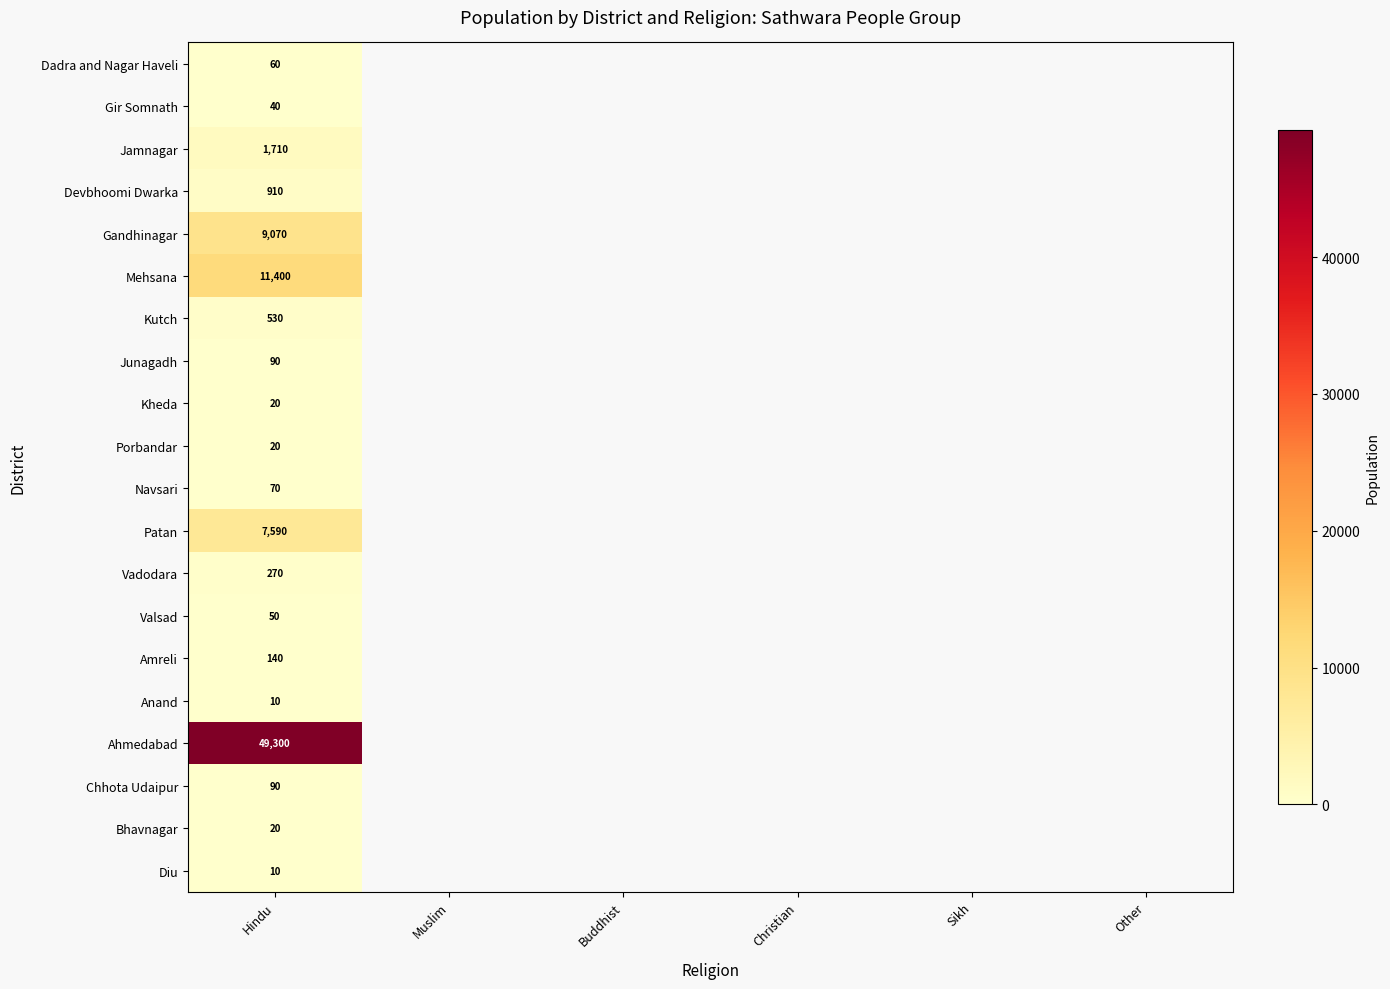

What is the difference between the highest and lowest values at Hindu?

49290